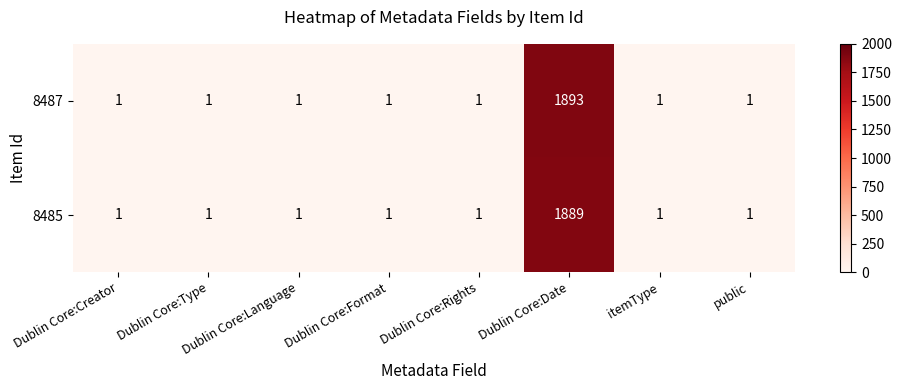

How many data points does each series have?

8